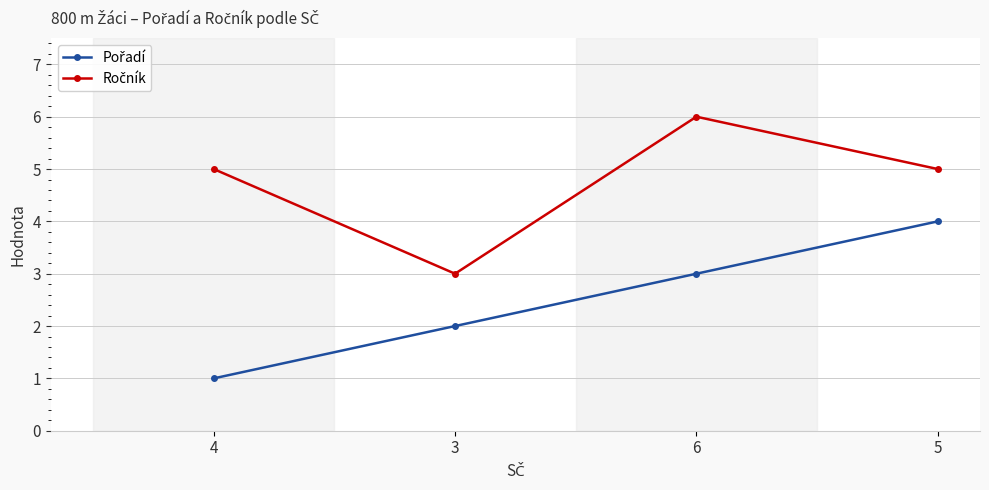

At which category does the chart reach its peak across all series?

6